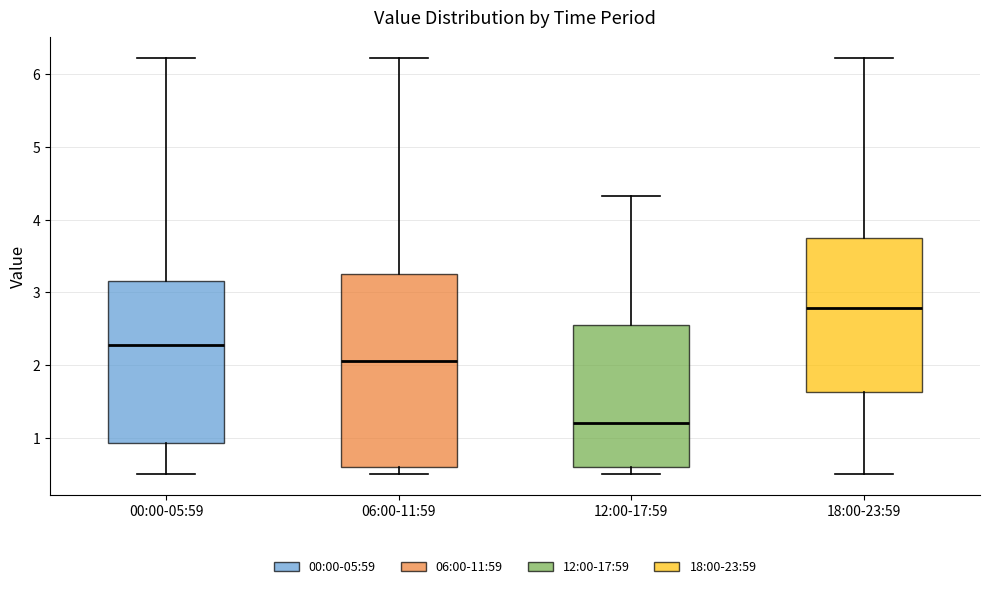

Comparing the boxes themselves (not the whiskers), which one is the tallest?

06:00-11:59